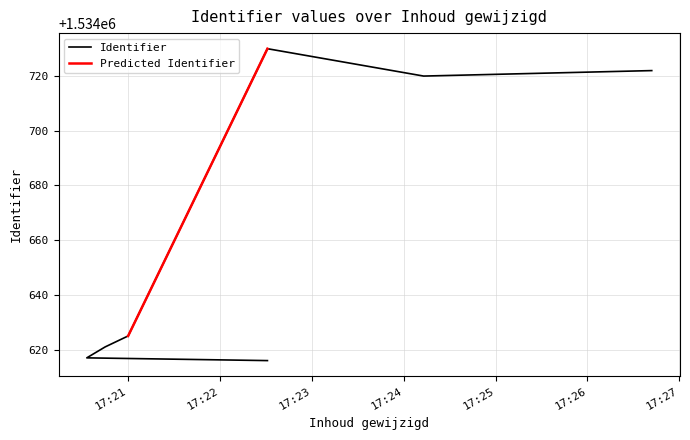

What is the change in value from 2015-10-19 17:22:31 to 2015-10-19 17:22:31?

+114